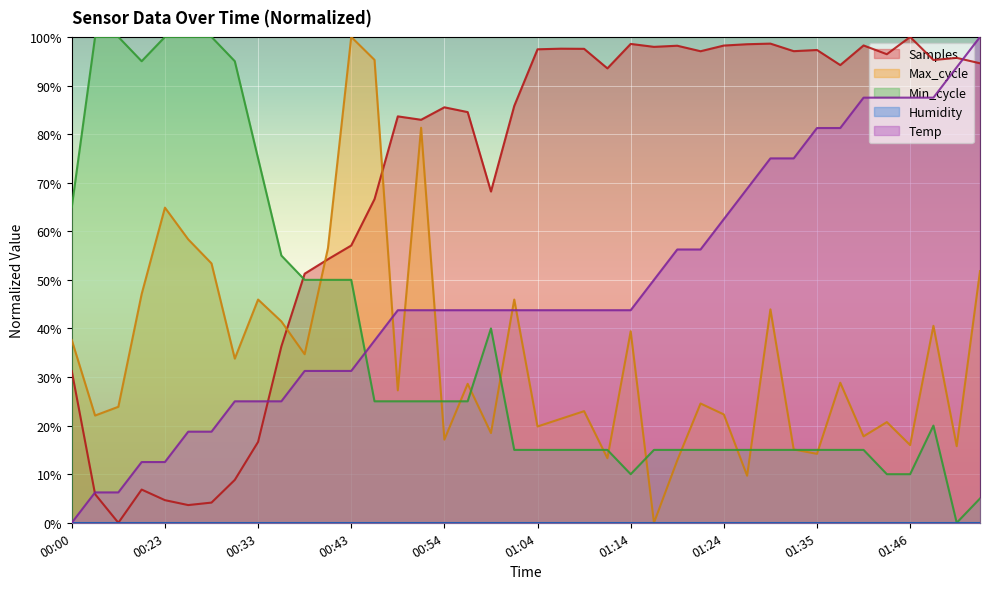

The value of Temp at 00:46 is 9.1. True or false?

False